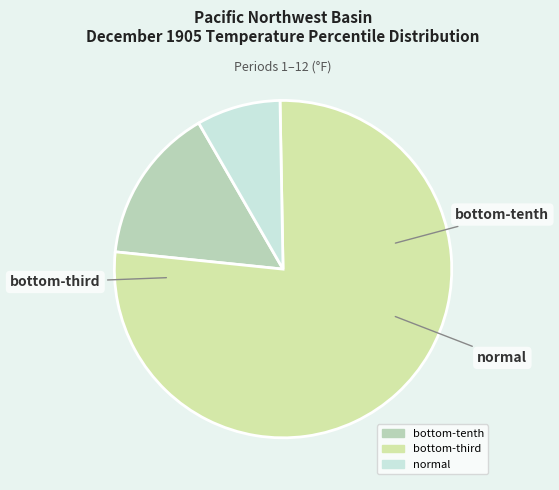

Count the number of slices in the pie.

3